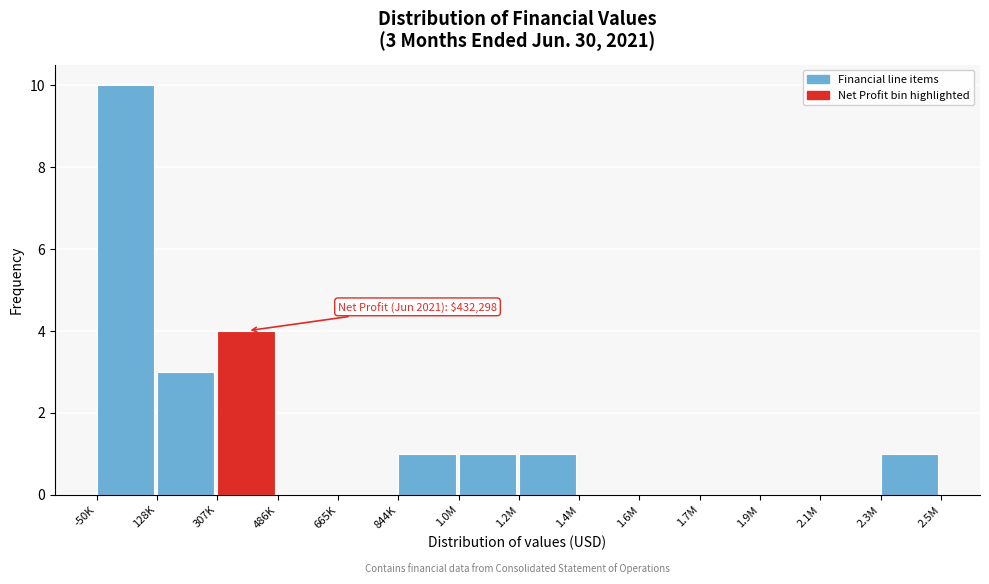

Reading left to right, list all the values displayed in this chart.

-50K=10	128K=3	307K=4	486K=0	665K=0	844K=1	1.0M=1	1.2M=1	1.4M=0	1.6M=0	1.7M=0	1.9M=0	2.1M=0	2.3M=1